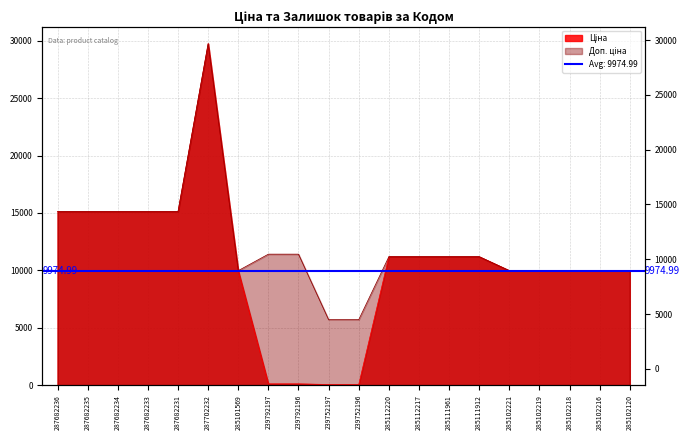

True or false: Ціна has more than 1 interior local peaks.

False